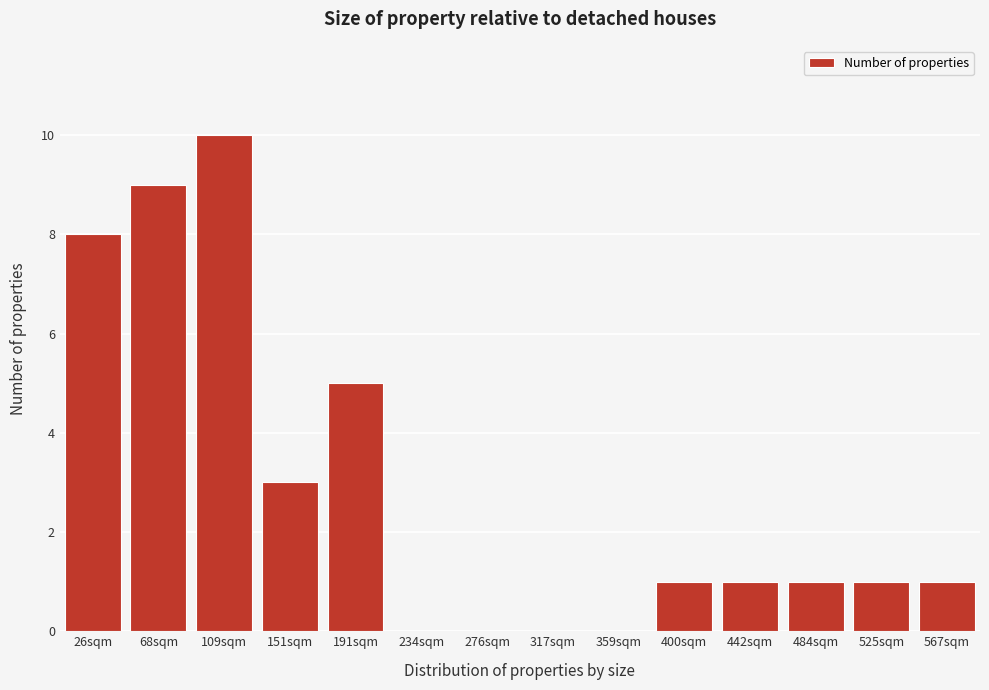

Reading left to right, what are all the values shown in this chart?

26sqm=8	68sqm=9	109sqm=10	151sqm=3	191sqm=5	234sqm=0	276sqm=0	317sqm=0	359sqm=0	400sqm=1	442sqm=1	484sqm=1	525sqm=1	567sqm=1